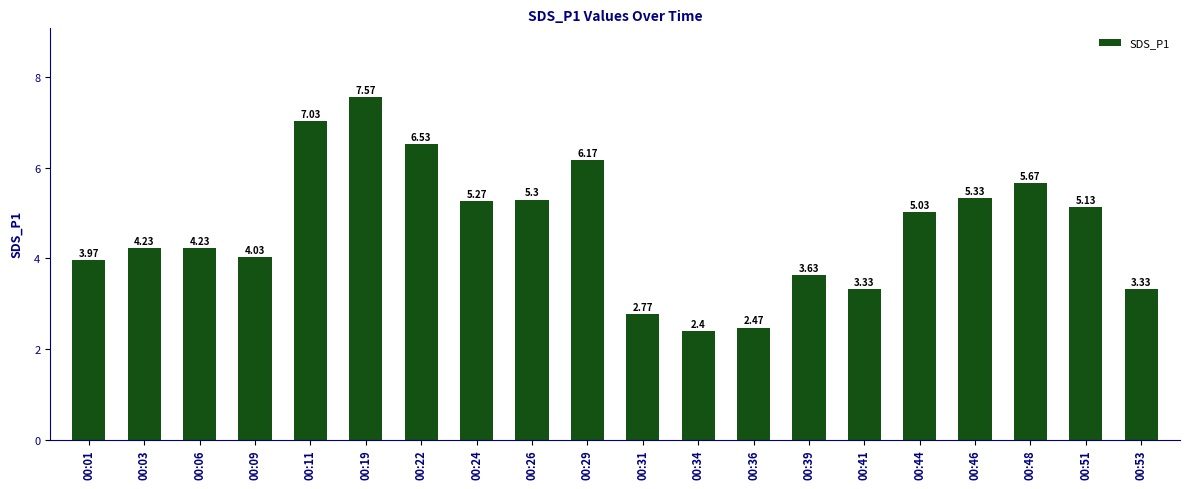

Count the number of categories in the chart.

20